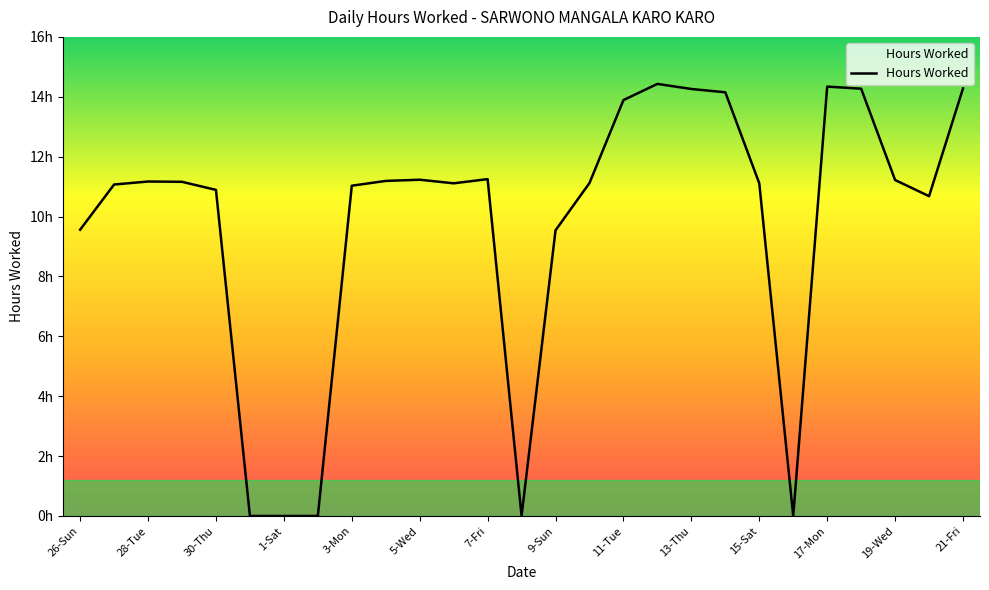

Which category has the highest value across all series?

12-Wed